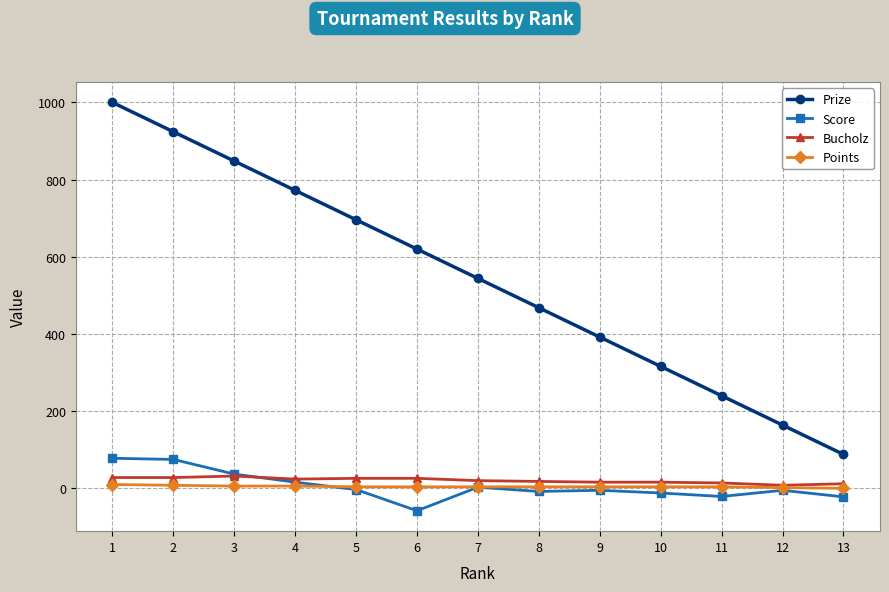

Rank the series by their maximum value, from highest to lowest.

Prize, Score, Bucholz, Points